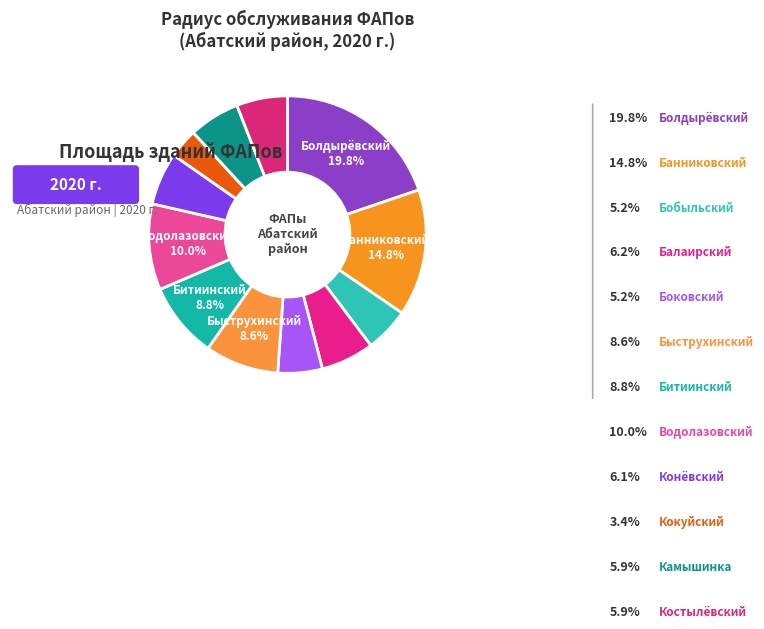

Count the number of slices in the pie.

12